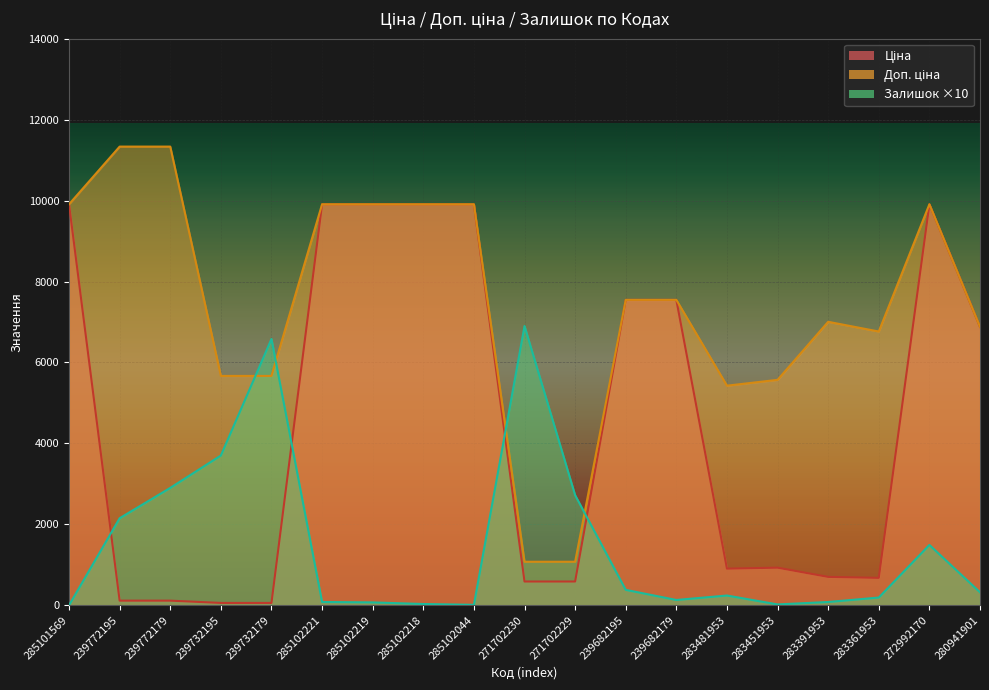

At which category is the sum across all series the highest?

272992170